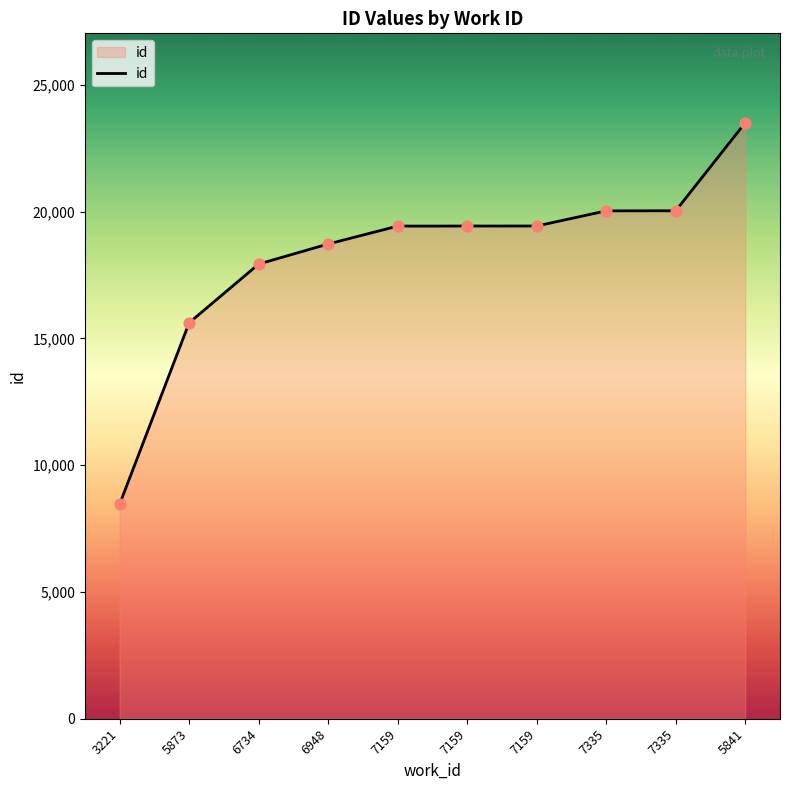

Does the chart have visible grid lines?

No